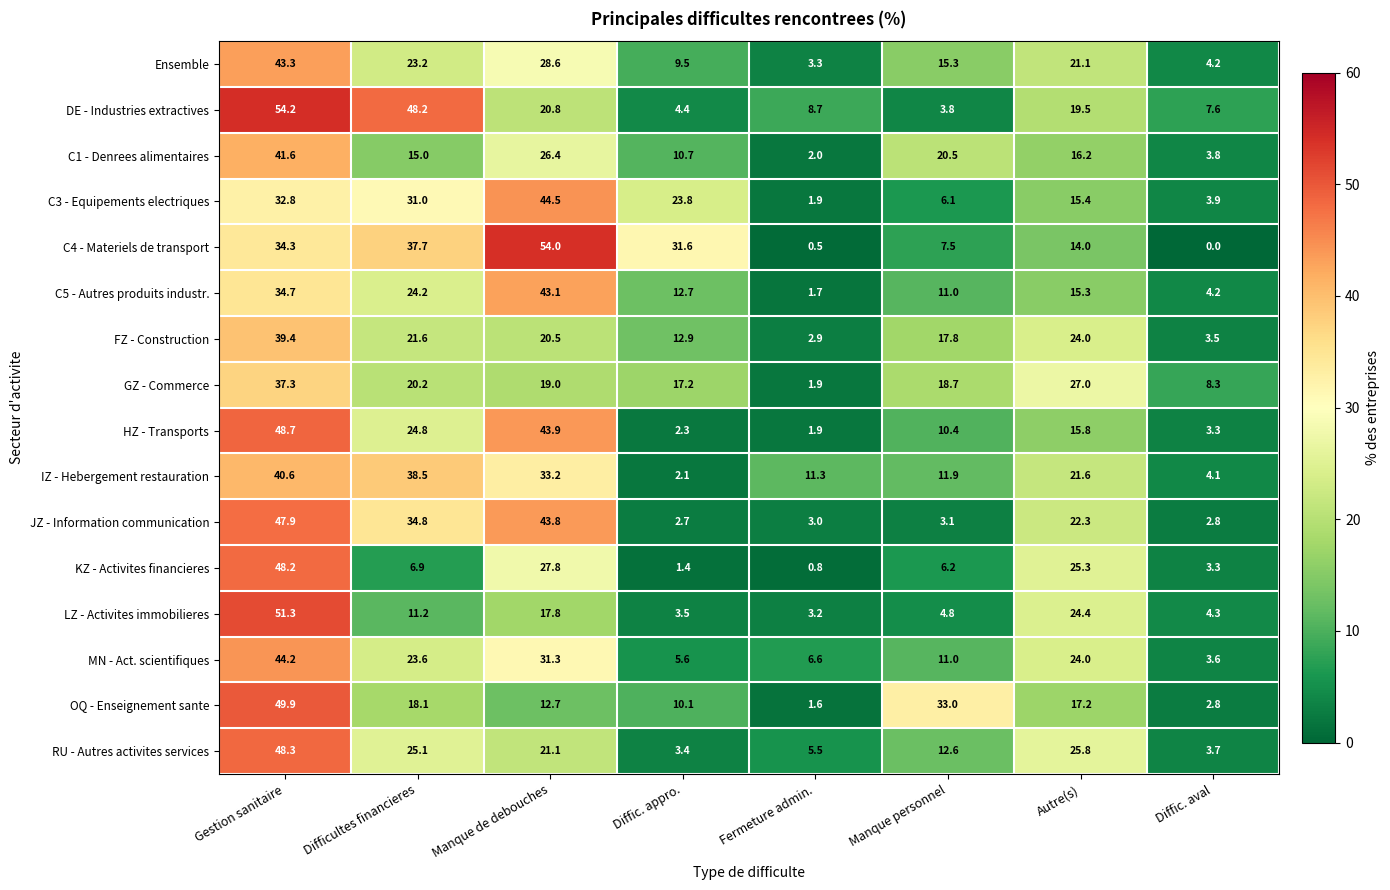

Which category has the lowest value in the KZ - Activites financieres series?

Fermeture admin.